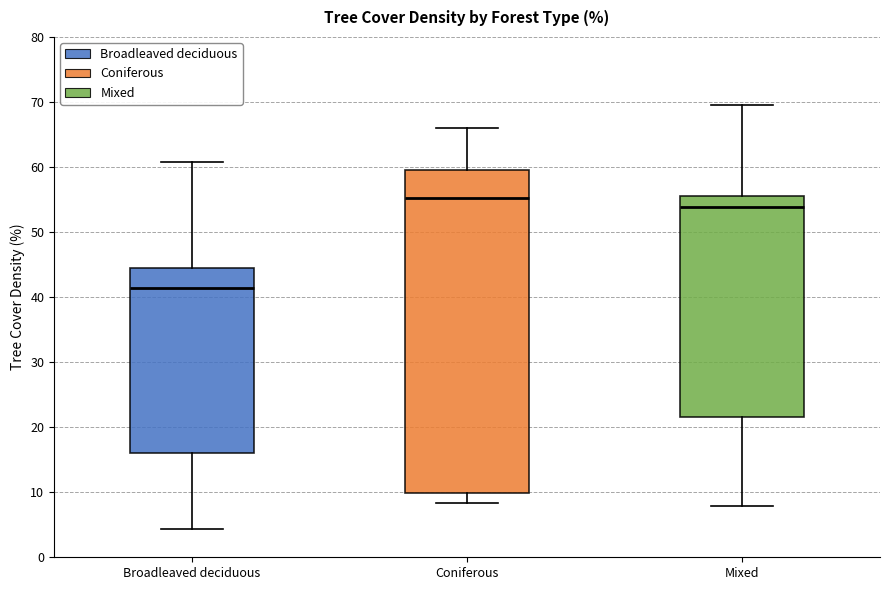

Comparing the boxes themselves (not the whiskers), which one is the tallest?

Coniferous